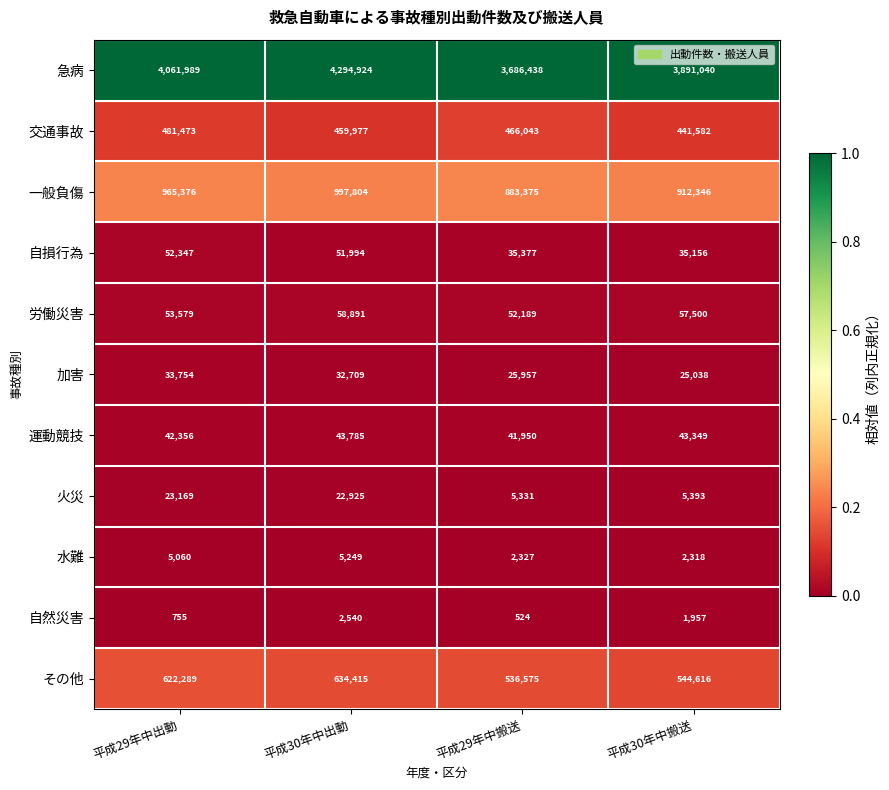

Where is 労働災害 nearest to the value 55540?

平成30年中搬送